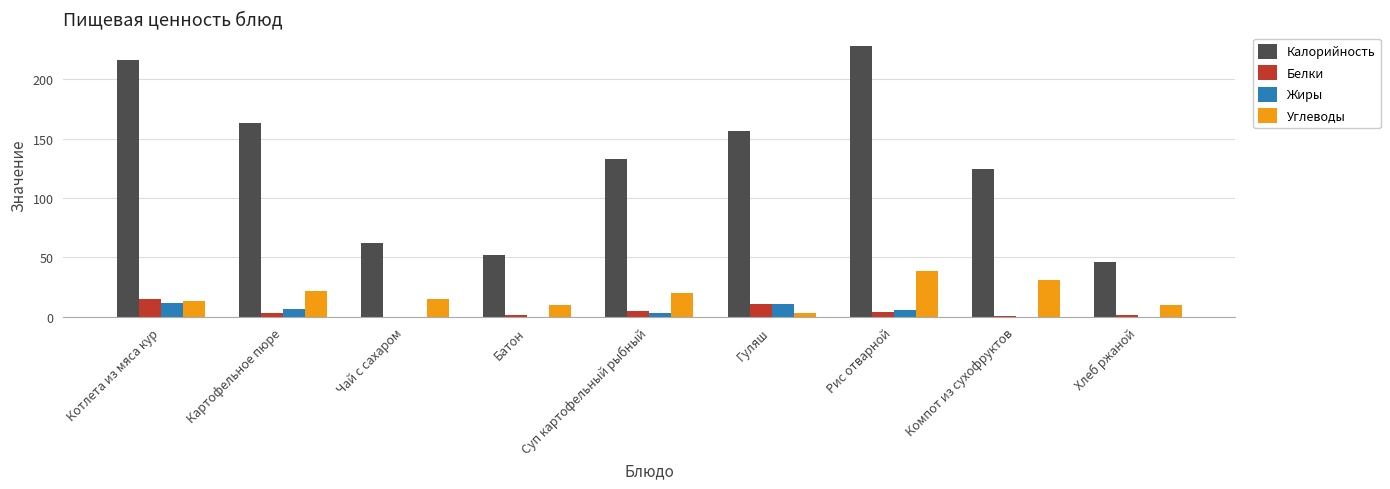

What is the sum of the Жиры values at Рис отварной and Батон?

6.3